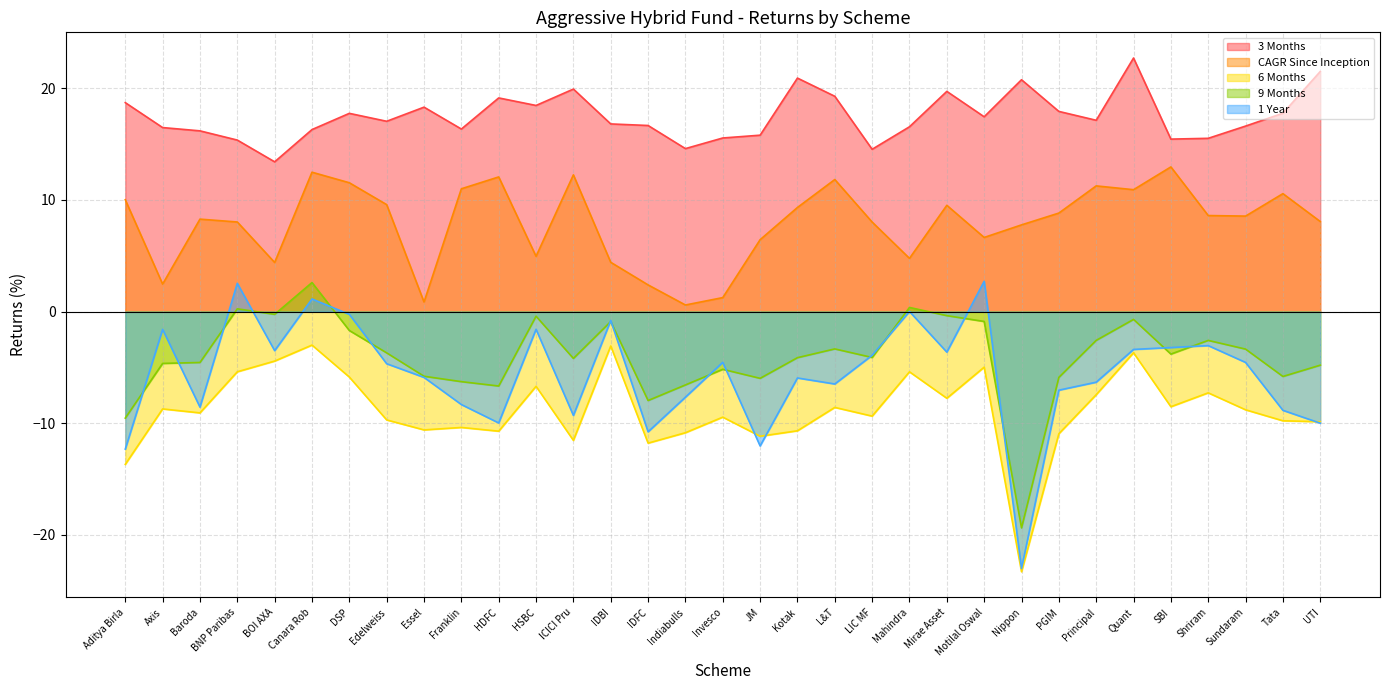

What is the label of the 28th point from the left?

Quant